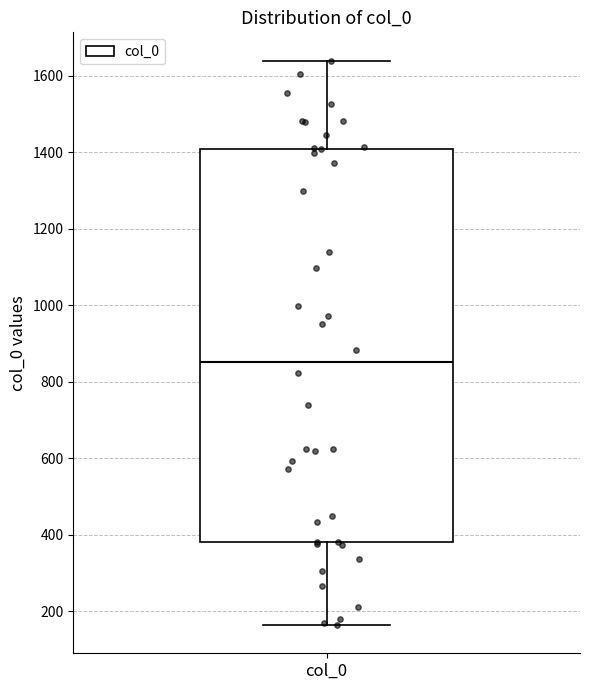

Where is the lower edge of the box for col_0 on the y-axis? The values are not printed on the chart, so give them approximately, as read against the axis.

380